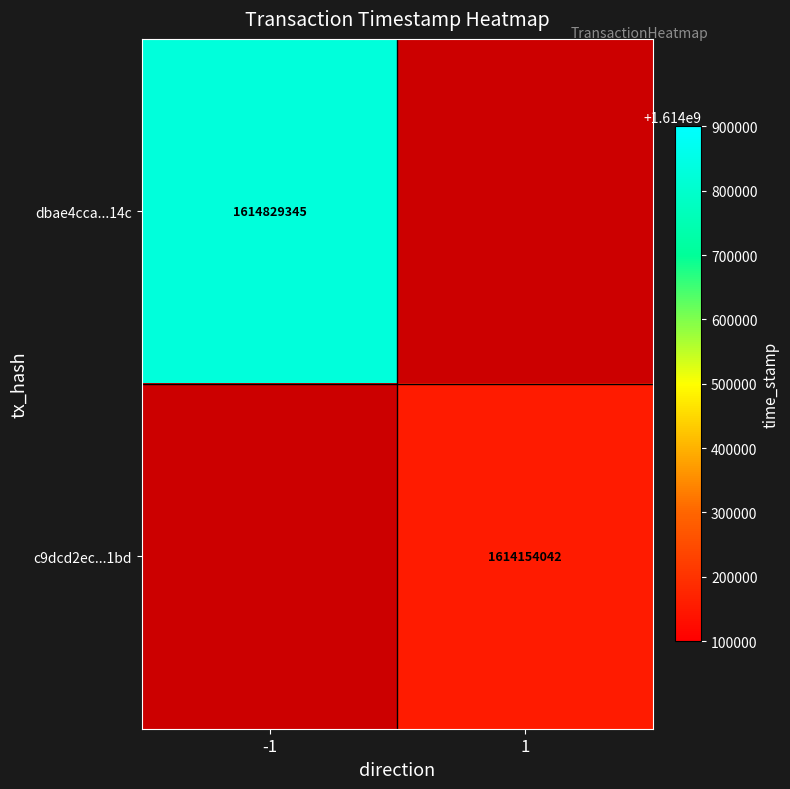

Count the number of categories in the chart.

2